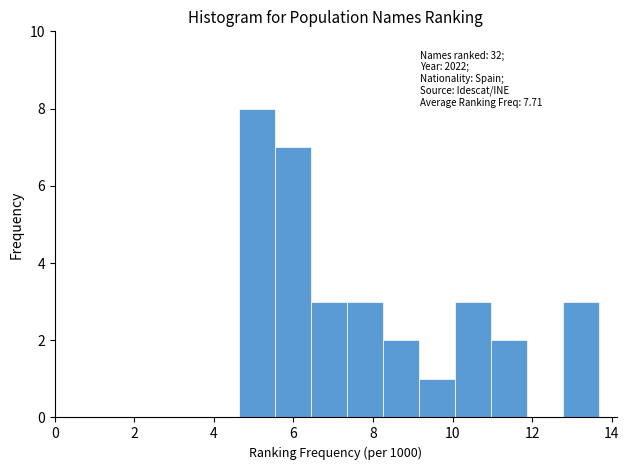

Over which range of the x-axis is the bar tallest?

4.6 to 5.6